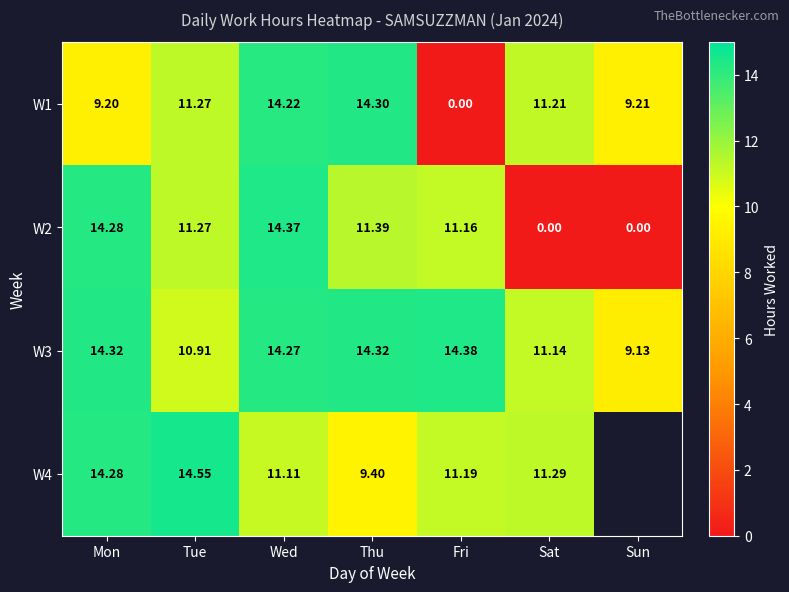

How many series are shown in this chart?

4